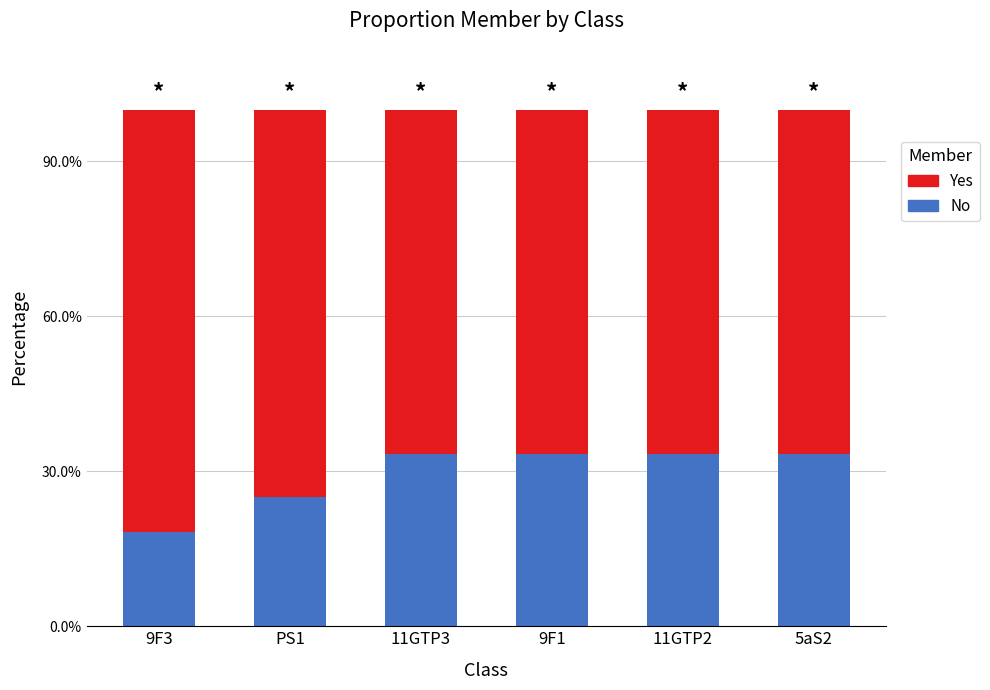

At which label is No closest to 0?

9F3